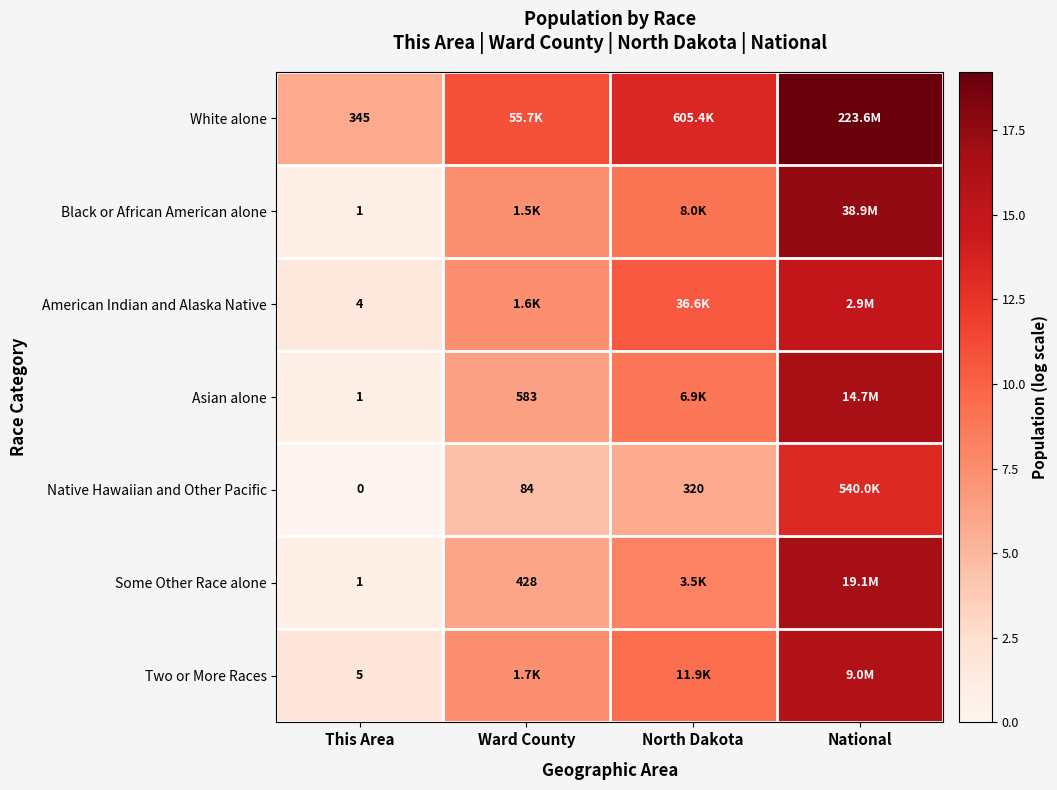

Count the number of categories in the chart.

4